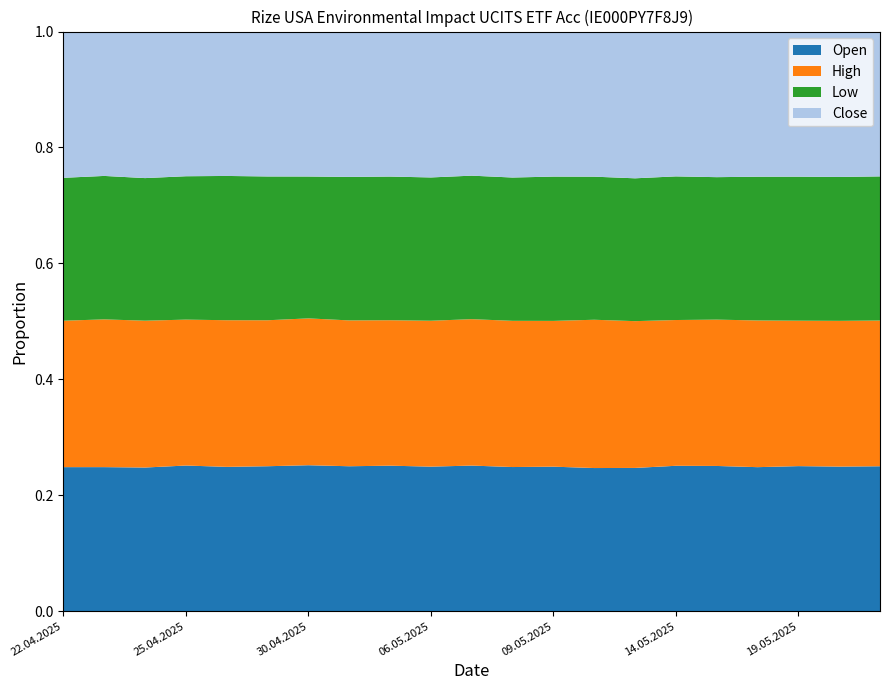

Reading left to right, list all the values displayed in this chart.

Open: 22.04.2025=3301	23.04.2025=3453	24.04.2025=3418	25.04.2025=3552	28.04.2025=3538	29.04.2025=3543	30.04.2025=3553	02.05.2025=3647	05.05.2025=3663	06.05.2025=3630	07.05.2025=3648	08.05.2025=3669	09.05.2025=3741	12.05.2025=3880	13.05.2025=3950	14.05.2025=4019	15.05.2025=3985	16.05.2025=4003	19.05.2025=3985	20.05.2025=3987	21.05.2025=3906
High: 22.04.2025=3357	23.04.2025=3543	24.04.2025=3495	25.04.2025=3560	28.04.2025=3596	29.04.2025=3569	30.04.2025=3576	02.05.2025=3671	05.05.2025=3663	06.05.2025=3665	07.05.2025=3670	08.05.2025=3723	09.05.2025=3775	12.05.2025=4021	13.05.2025=4049	14.05.2025=4031	15.05.2025=4017	16.05.2025=4079	19.05.2025=3997	20.05.2025=4021	21.05.2025=3929
Low: 22.04.2025=3276	23.04.2025=3440	24.04.2025=3394	25.04.2025=3498	28.04.2025=3538	29.04.2025=3516	30.04.2025=3455	02.05.2025=3612	05.05.2025=3618	06.05.2025=3600	07.05.2025=3597	08.05.2025=3649	09.05.2025=3737	12.05.2025=3880	13.05.2025=3940	14.05.2025=3972	15.05.2025=3911	16.05.2025=3997	19.05.2025=3958	20.05.2025=3970	21.05.2025=3886
Close: 22.04.2025=3353	23.04.2025=3462	24.04.2025=3488	25.04.2025=3530	28.04.2025=3541	29.04.2025=3543	30.04.2025=3530	02.05.2025=3659	05.05.2025=3652	06.05.2025=3665	07.05.2025=3612	08.05.2025=3717	09.05.2025=3756	12.05.2025=3935	13.05.2025=4048	14.05.2025=4005	15.05.2025=3997	16.05.2025=4036	19.05.2025=3988	20.05.2025=4011	21.05.2025=3905